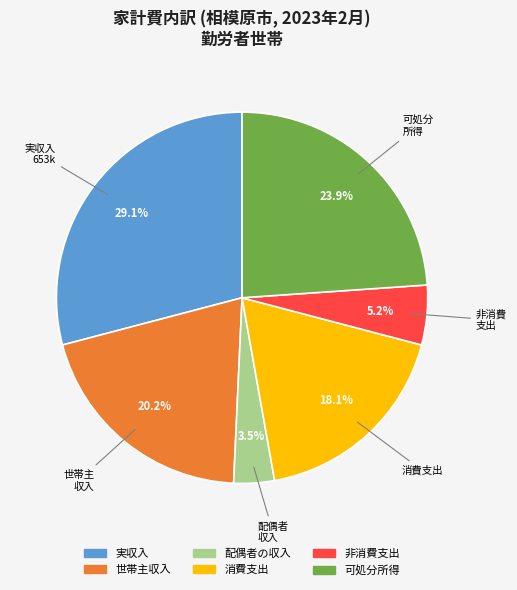

Approximately how many times larger is the value at 非消費支出 compared to 消費支出?

0.3